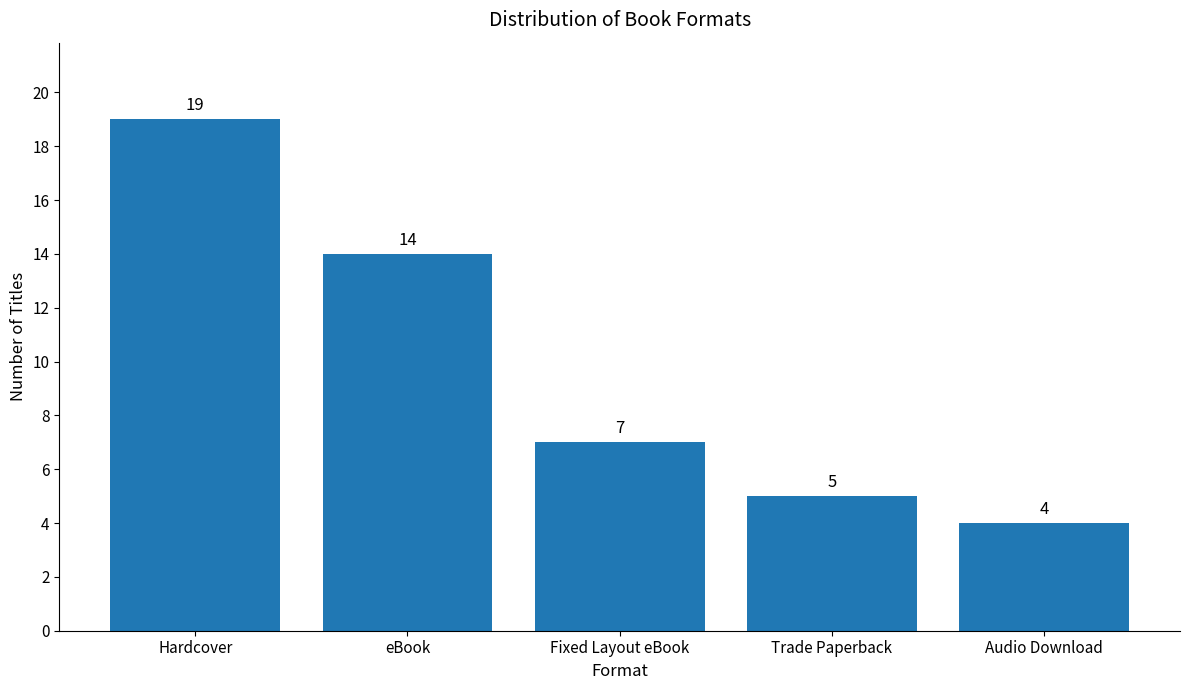

At which label does the data first exceed 7?

Hardcover